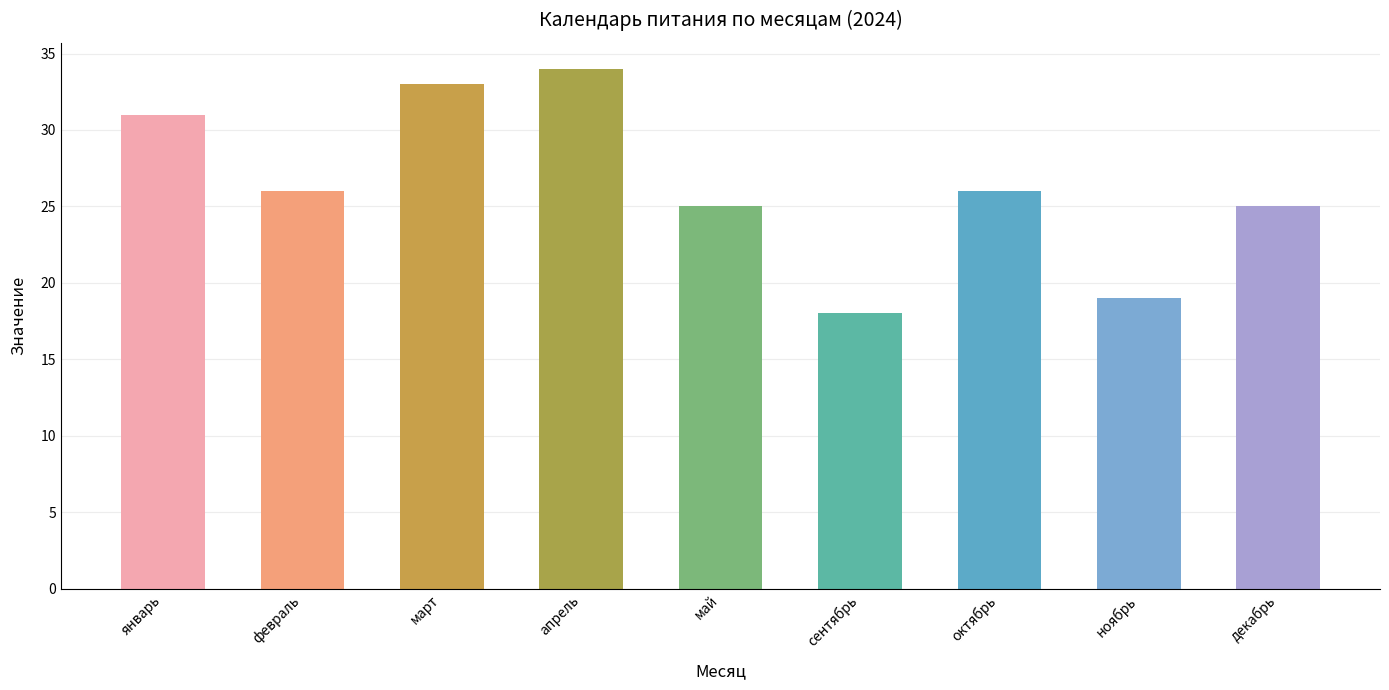

Reading left to right, transcribe all the data shown in this chart.

январь=31	февраль=26	март=33	апрель=34	май=25	сентябрь=18	октябрь=26	ноябрь=19	декабрь=25